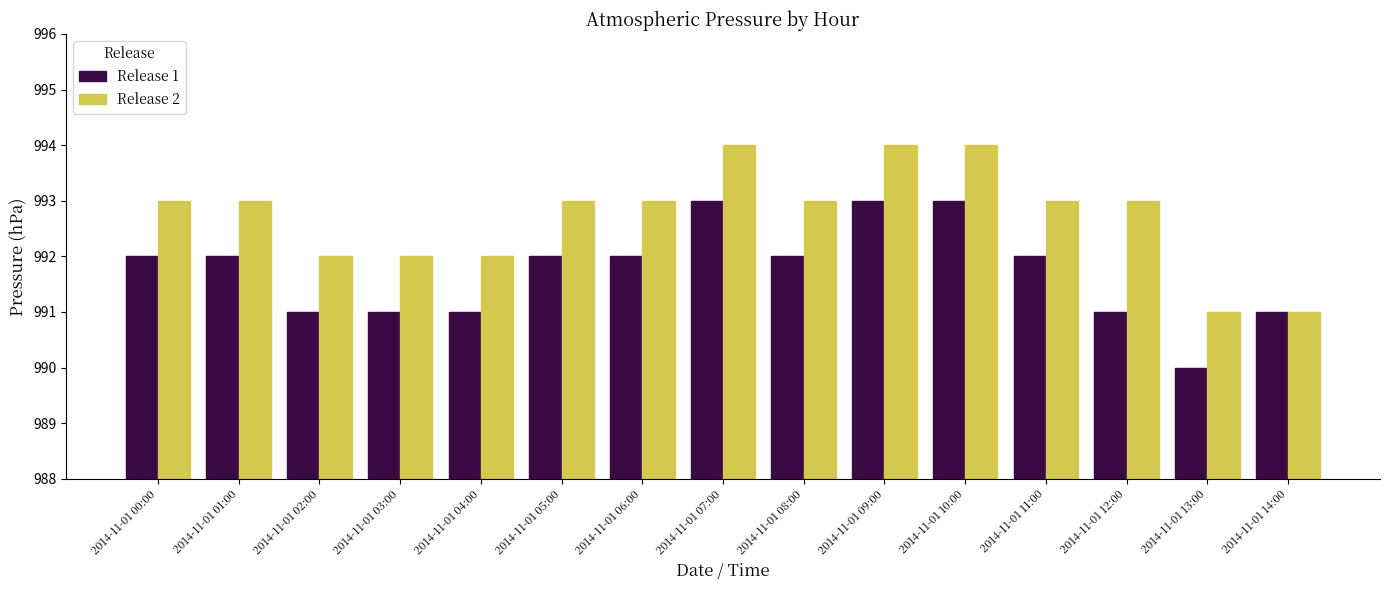

What is the difference between the Release 1 values at 2014-11-01 13:00 and 2014-11-01 00:00?

2